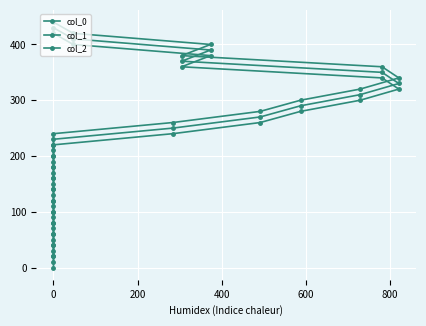

True or false: col_1 and col_2 cross at least once.

False